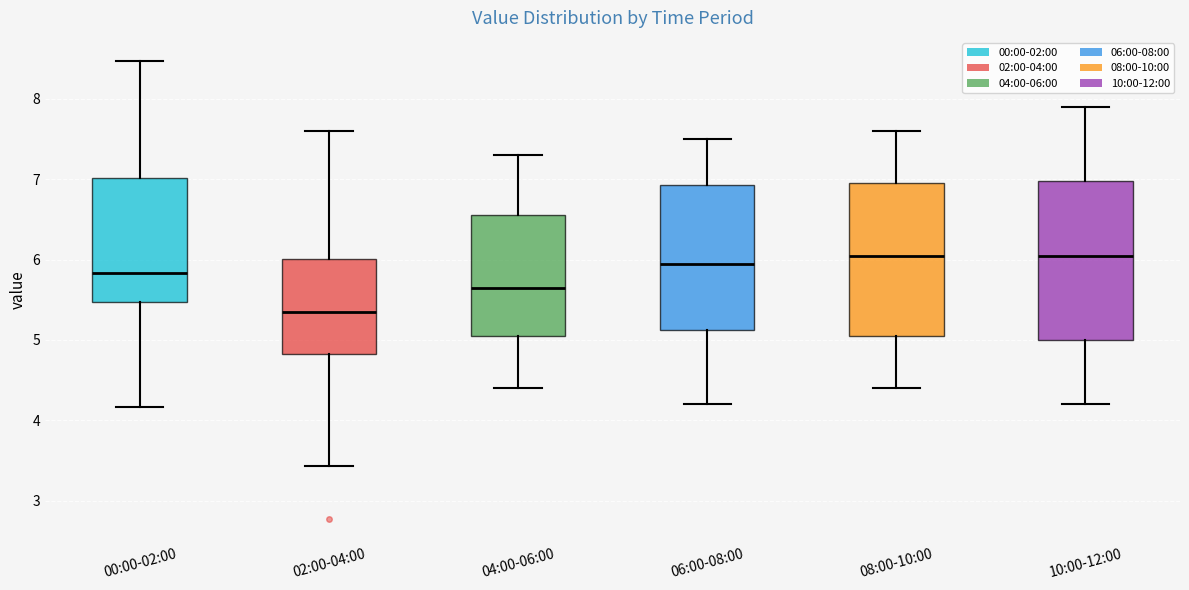

Reading left to right, read every box against the y-axis: the position of its median line, the range the box covers, and the ends of its whiskers. The values are not printed on the chart, so give them approximately, as read against the axis.

00:00-02:00: median 5.8, box 5.5 to 7.0, whiskers 4.2 to 8.5
02:00-04:00: median 5.4, box 4.8 to 6.0, whiskers 3.4 to 7.6
04:00-06:00: median 5.7, box 5.1 to 6.6, whiskers 4.4 to 7.3
06:00-08:00: median 6.0, box 5.1 to 6.9, whiskers 4.2 to 7.5
08:00-10:00: median 6.1, box 5.1 to 7.0, whiskers 4.4 to 7.6
10:00-12:00: median 6.1, box 5.0 to 7.0, whiskers 4.2 to 7.9